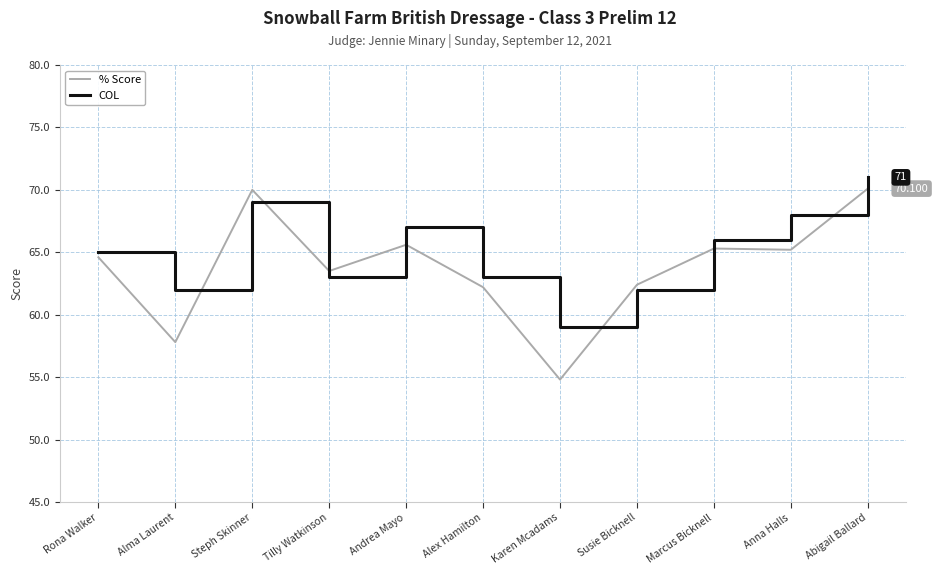

Which series has the largest total across all categories?

COL